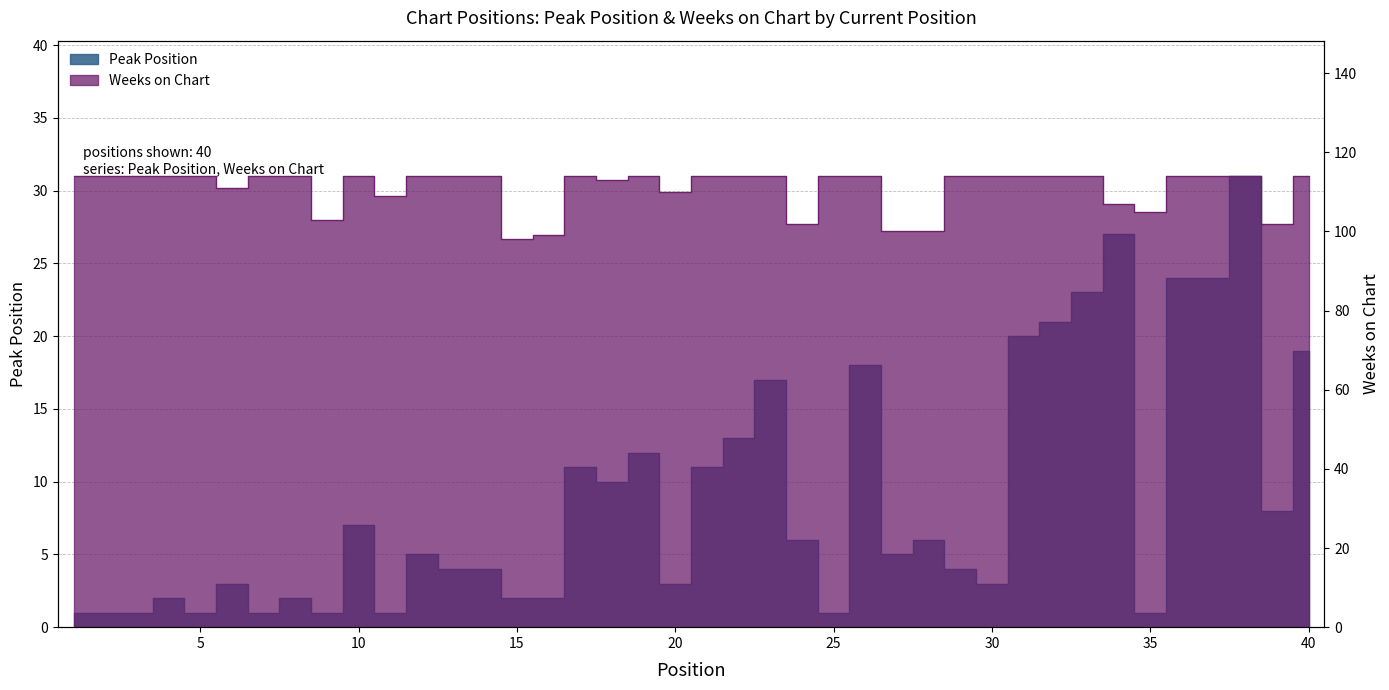

What is the sum of the Weeks on Chart values at 34 and 30?

221